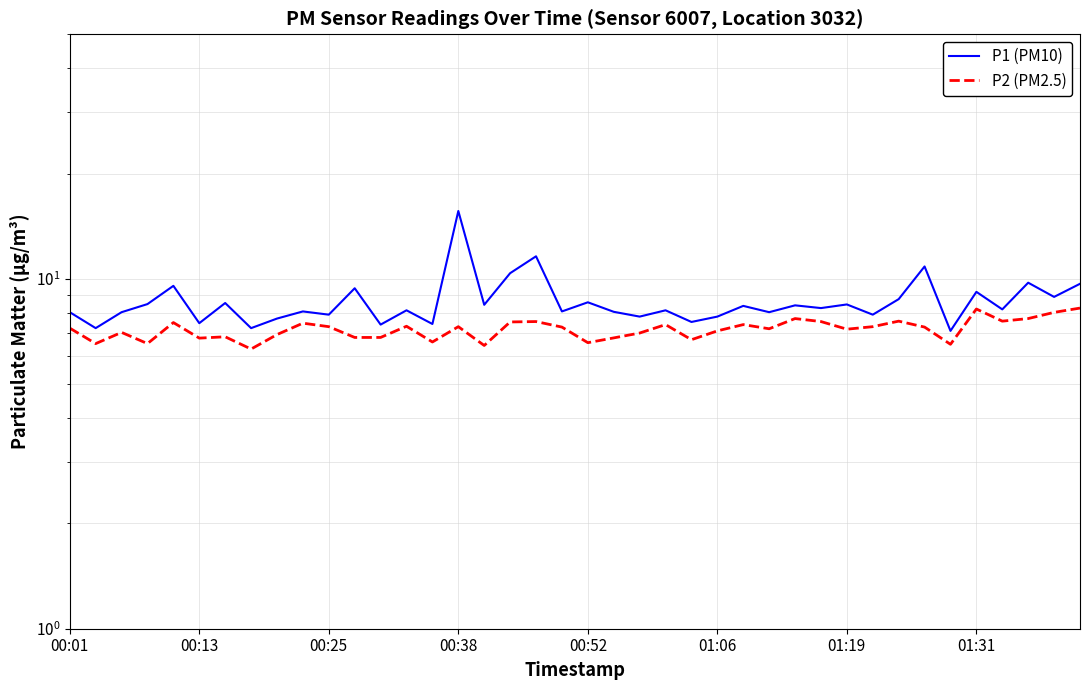

What is the spread (max minus min) of values at 13?

0.8